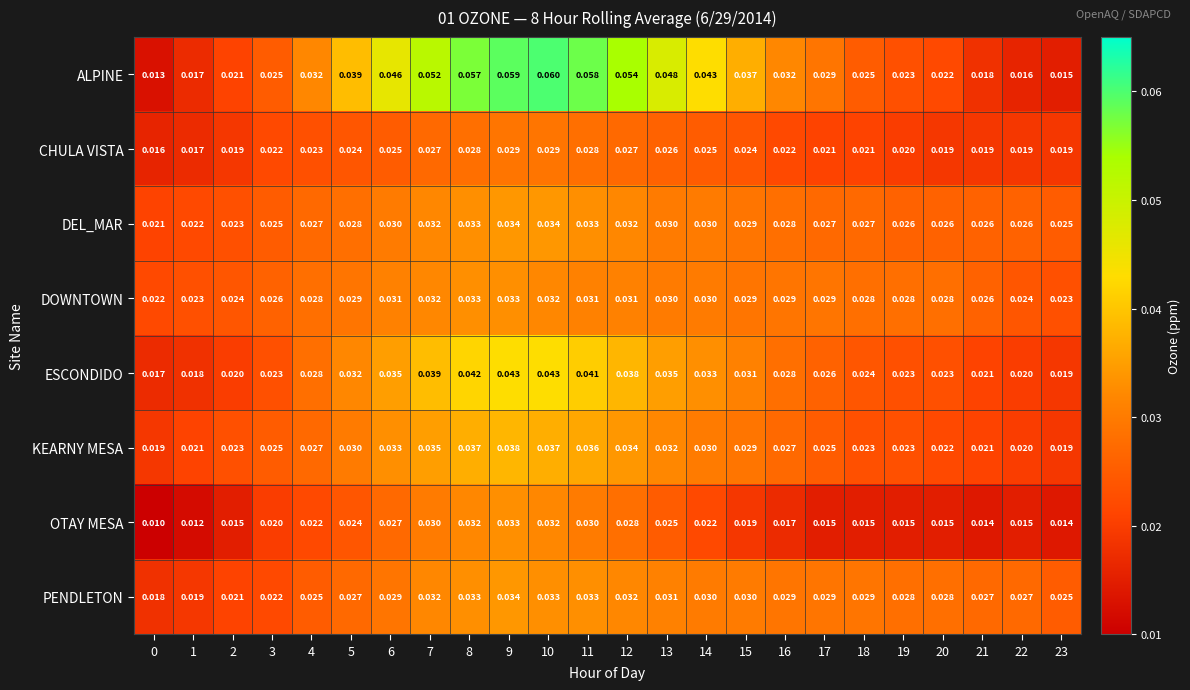

Which series changed the most between 0 and 9?

ALPINE